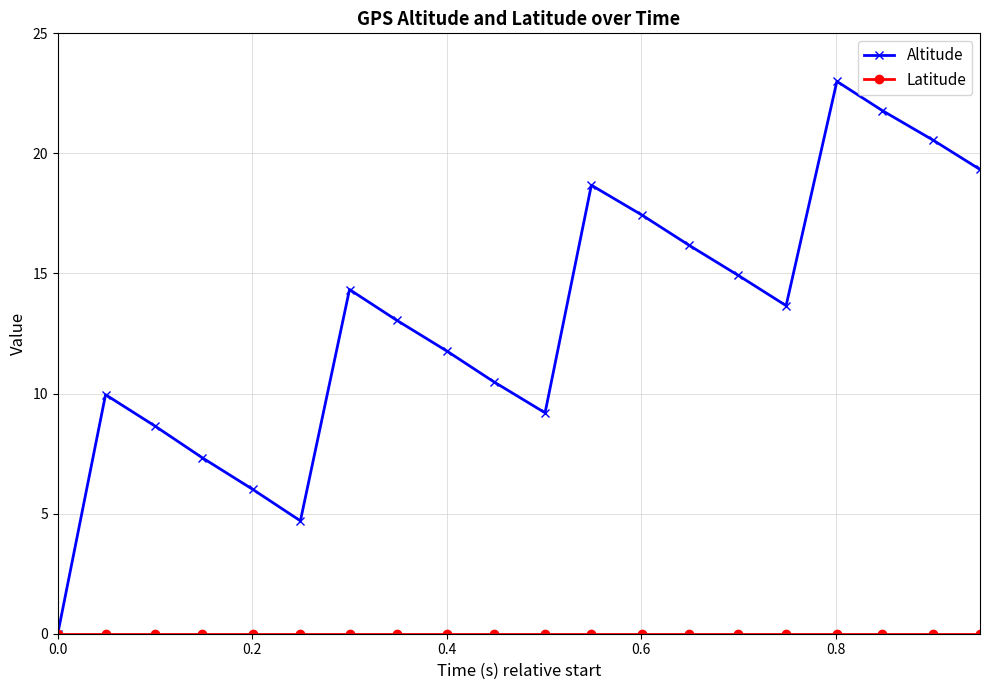

Count the number of data series in this chart.

2